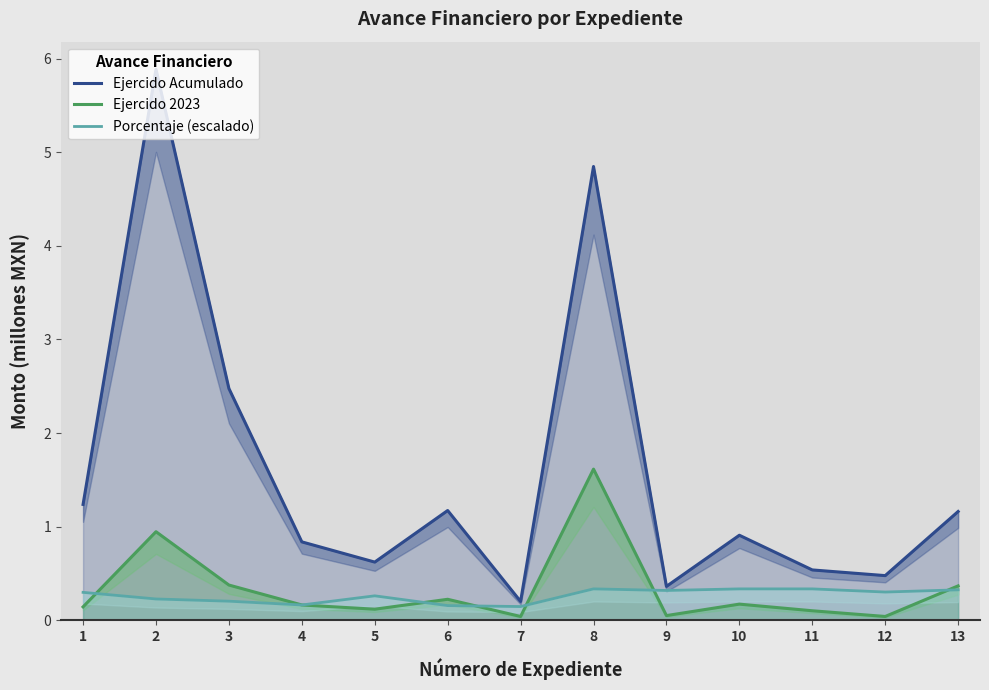

True or false: Ejercido 2023 and Ejercido Acumulado intersect in this chart.

False